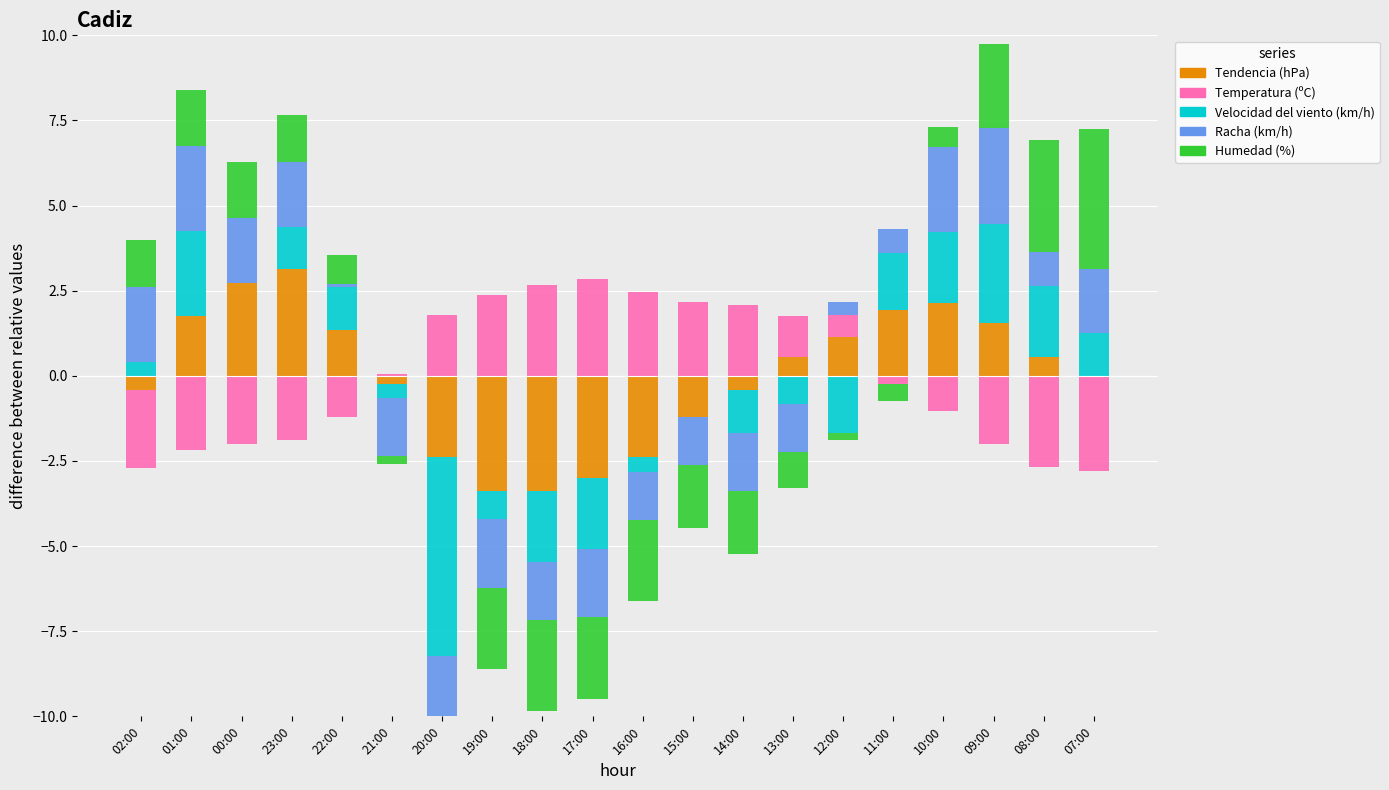

What is the label of the 3rd bar from the left?

00:00